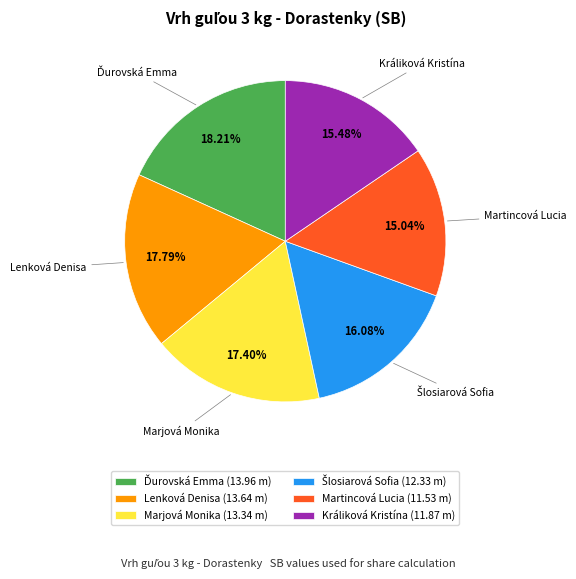

Count the number of slices in the pie.

6